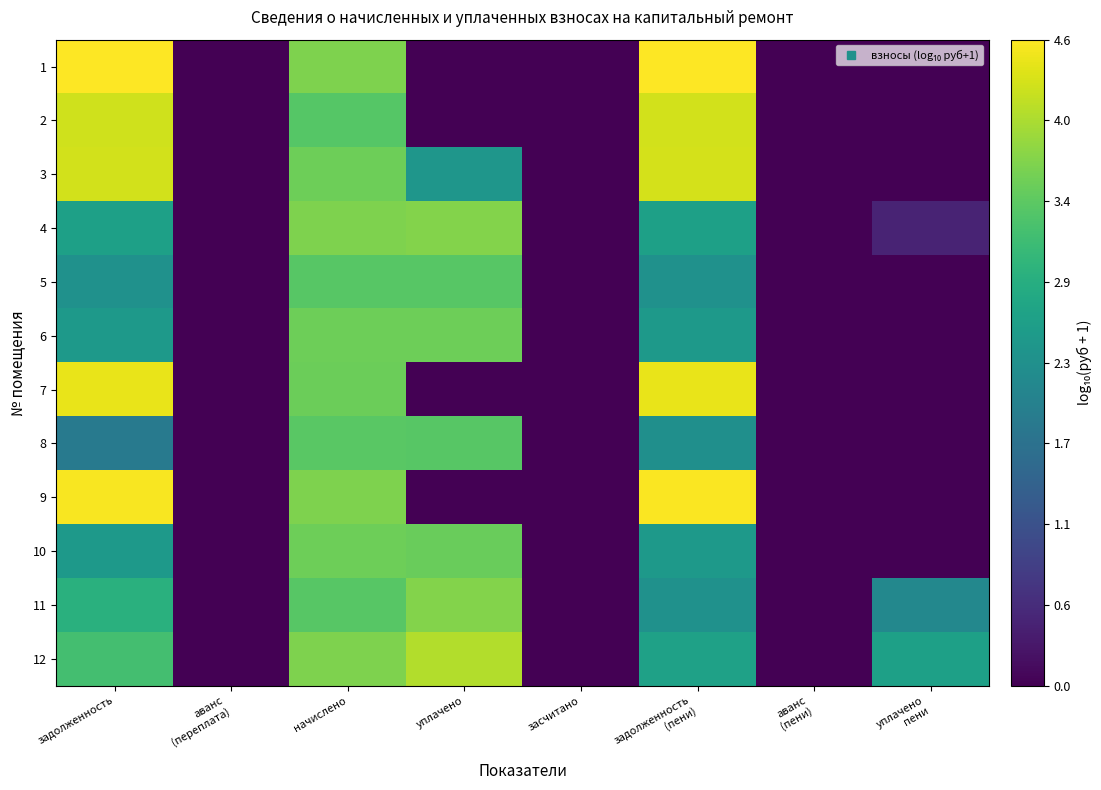

Which series has the largest range (max minus min)?

1